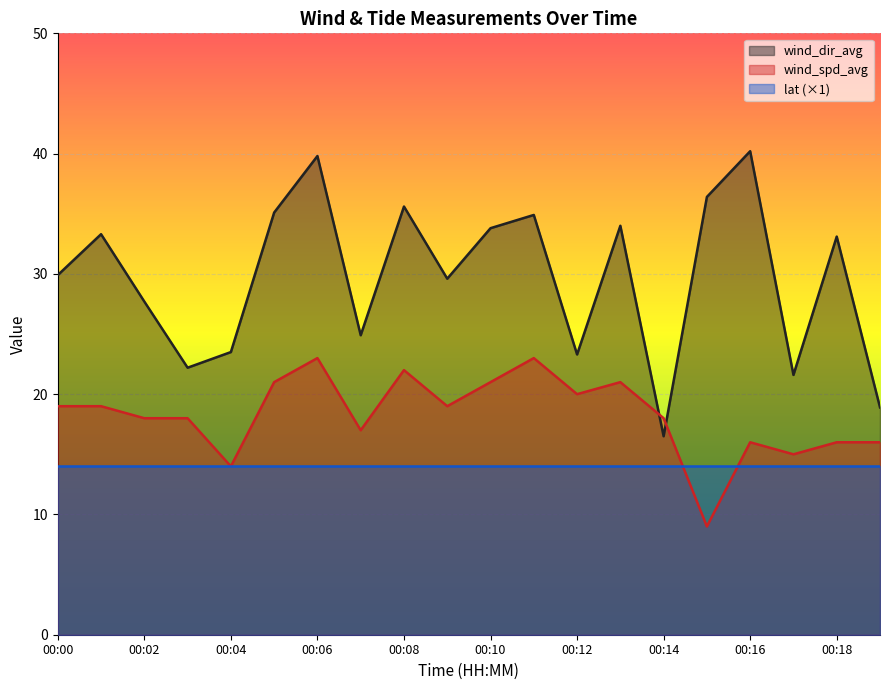

How many categories are shown in the chart?

20